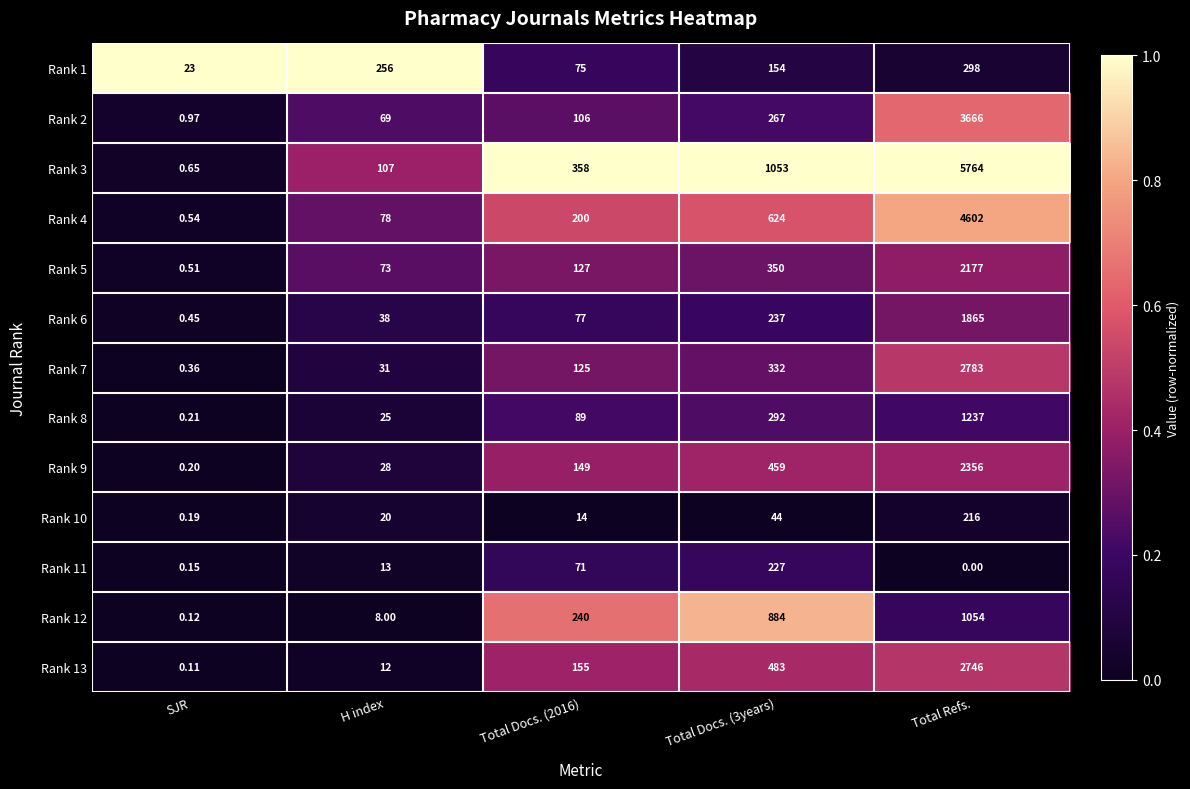

Is the value of Rank 1 at Total Refs. greater than the value of Rank 2 at Total Docs. (3years)?

Yes